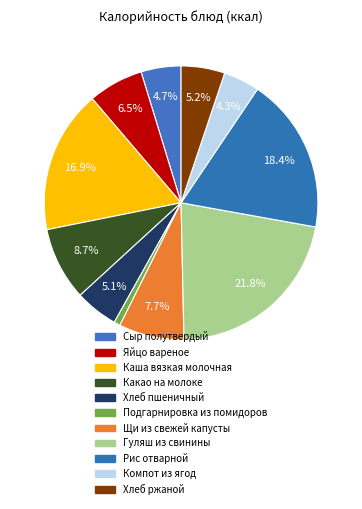

Combined, do Яйцо вареное and Компот из ягод account for over 50%?

No